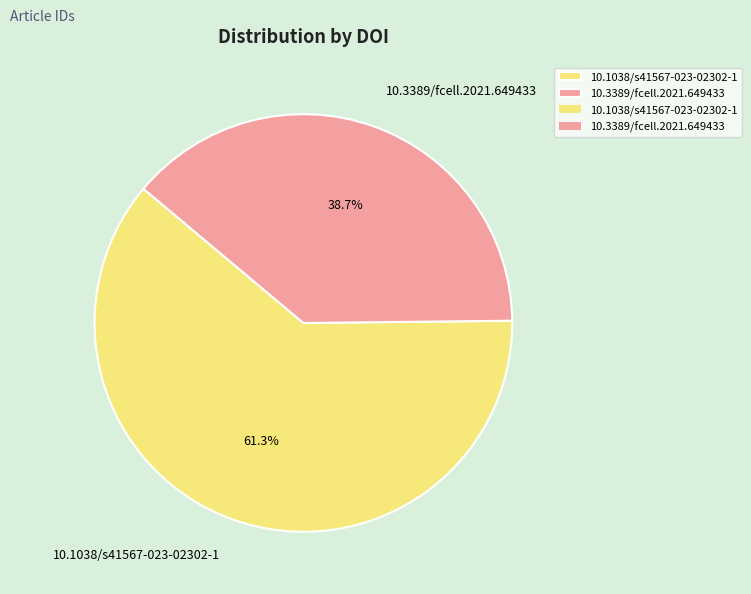

The 10.1038/s41567-023-02302-1 slice represents 61% of the pie. True or false?

True